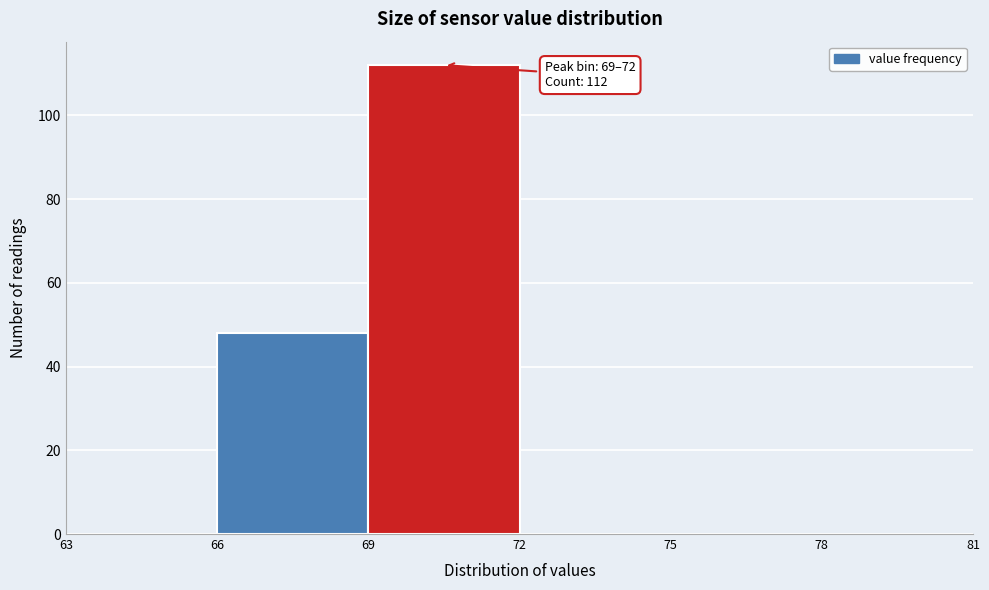

Which range on the x-axis has the tallest bar?

69 to 72